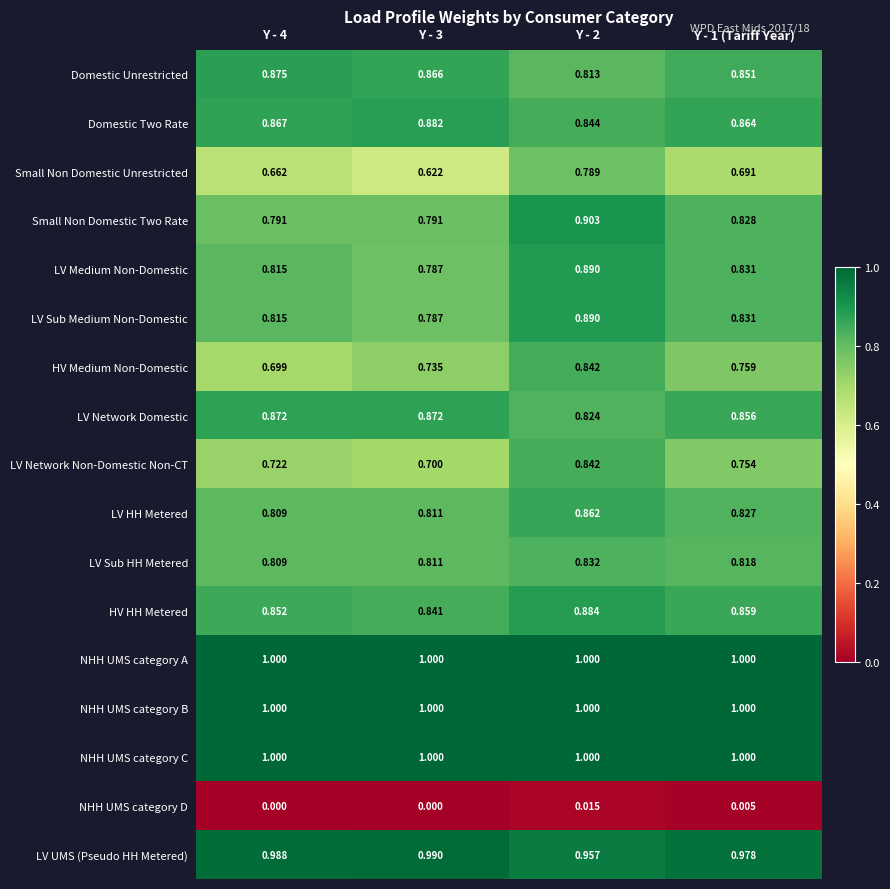

Is the value of Domestic Unrestricted at Y - 4 greater than the value of NHH UMS category D at Y - 4?

Yes